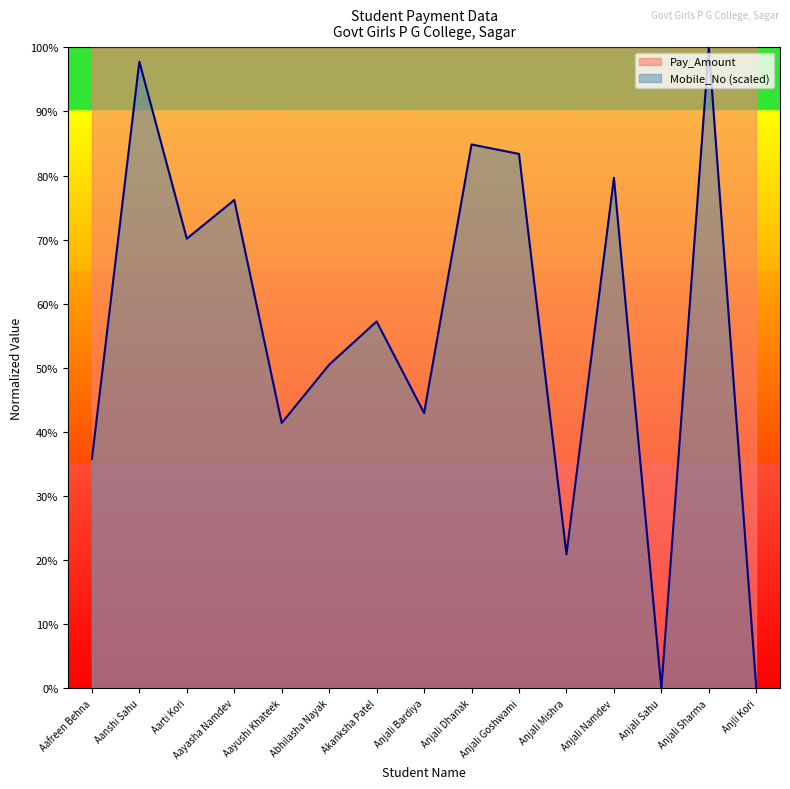

Where is the data nearest to the value 0?

Anjali Sahu